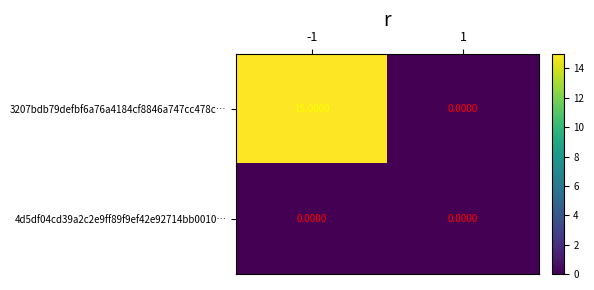

What is the spread (max minus min) of values at -1?

15